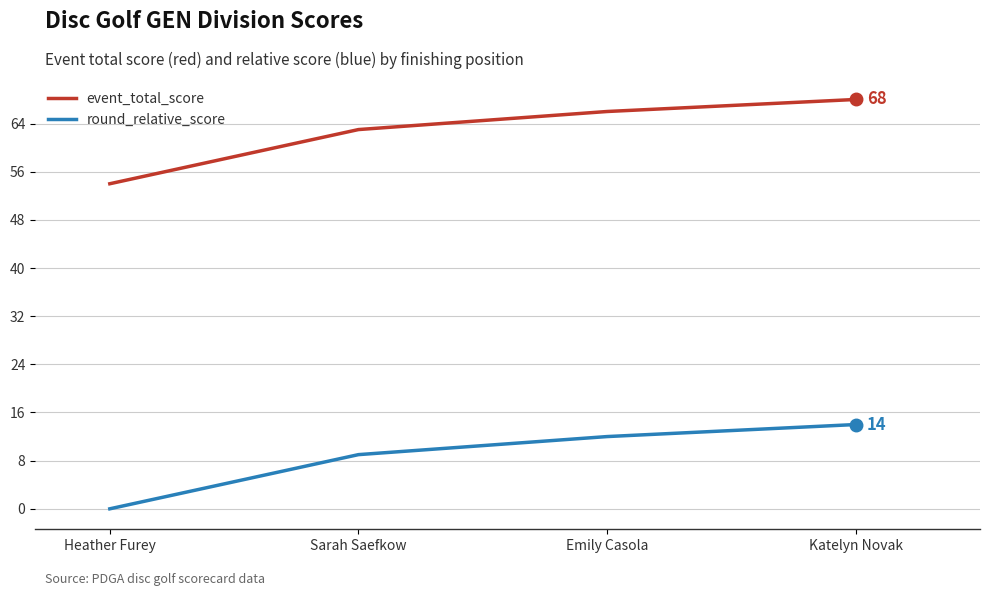

What is the difference between the highest and lowest values at Katelyn Novak?

54